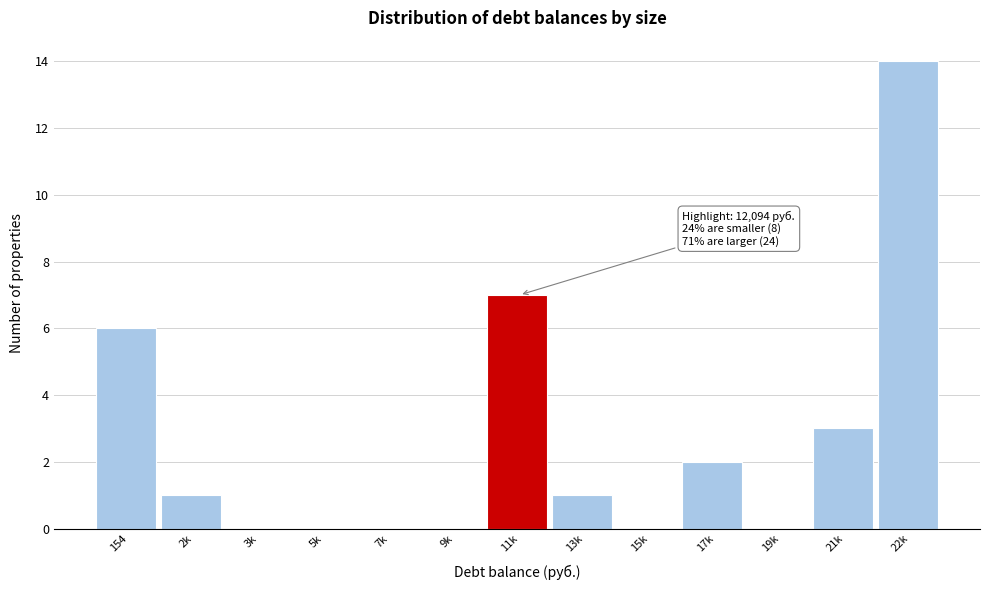

Reading left to right, what are all the values shown in this chart?

154=6	2k=1	3k=0	5k=0	7k=0	9k=0	11k=7	13k=1	15k=0	17k=2	19k=0	21k=3	22k=14